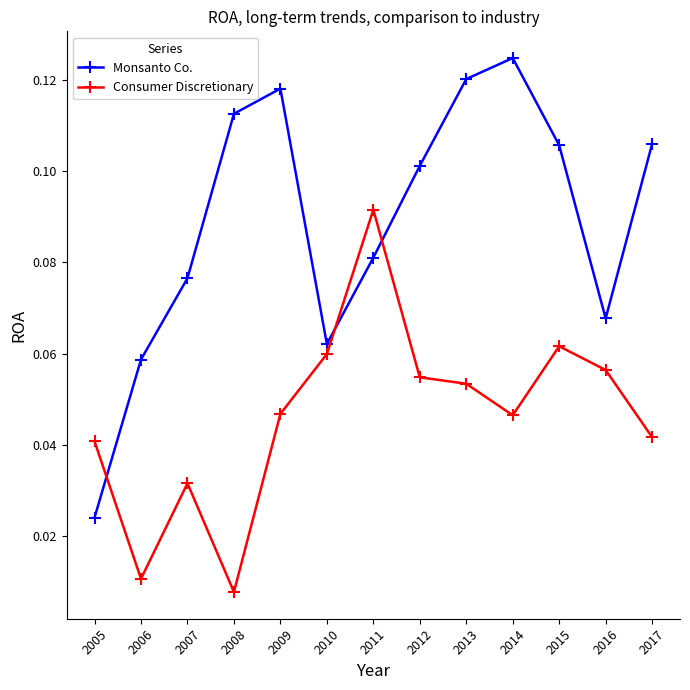

Rank the series by their maximum value, from highest to lowest.

Monsanto Co., Consumer Discretionary